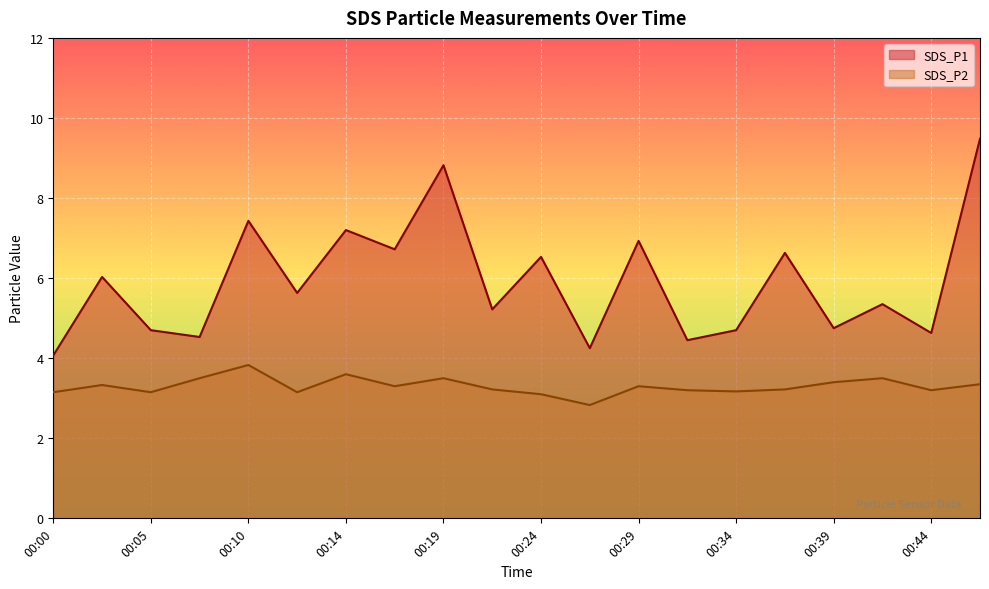

What is the maximum value shown in the chart?

9.5